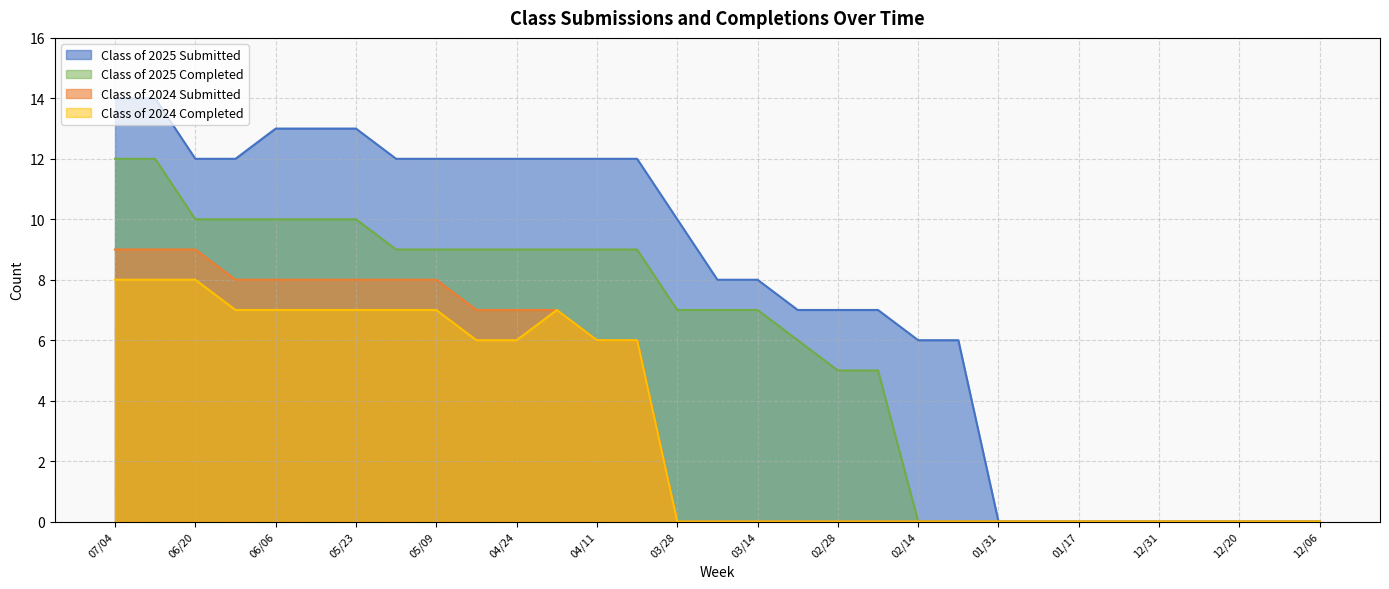

Is it true that Class of 2025 Completed equals 10 at 06/13?

True